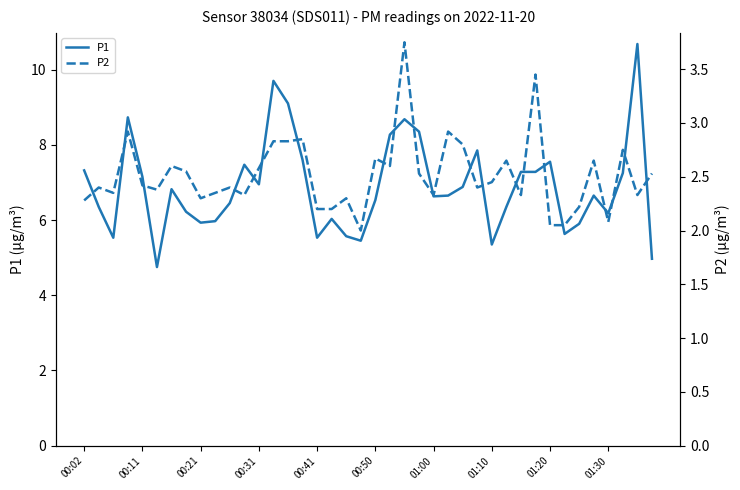

What is the maximum value for P1?

10.7